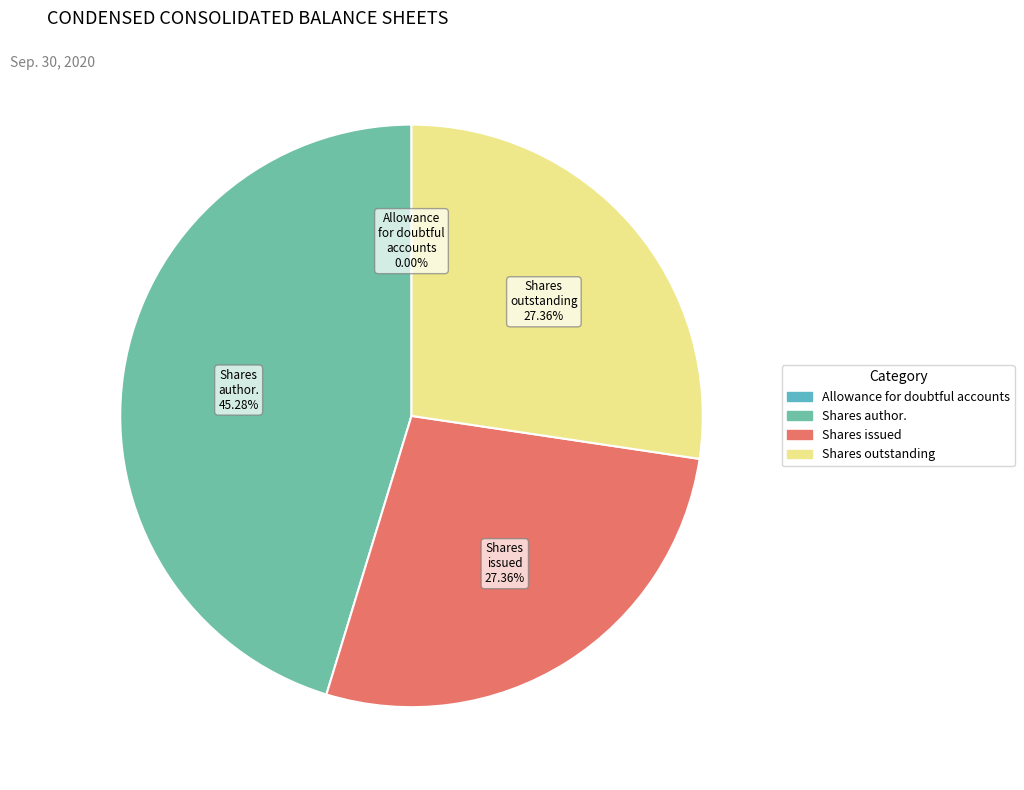

Does any single category account for the majority?

No